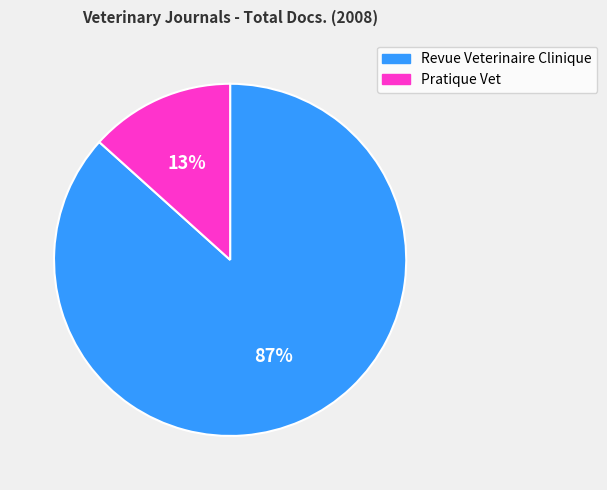

How many segments does this pie chart have?

2